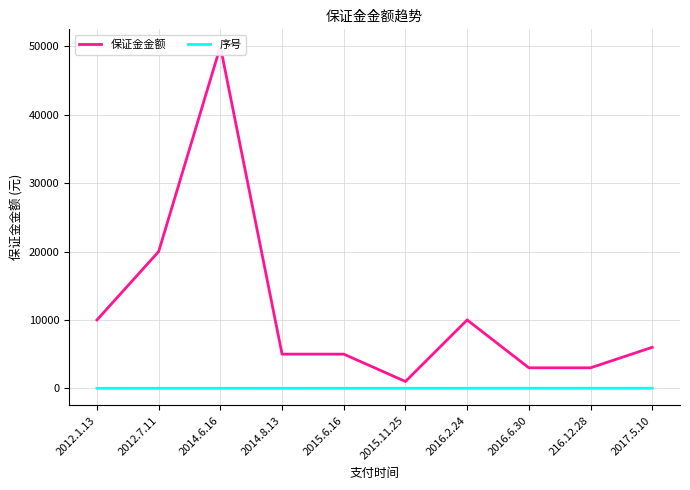

Reading left to right, transcribe all the data shown in this chart.

保证金金额: 2012.1.13=10000	2012.7.11=20000	2014.6.16=50000	2014.8.13=5000	2015.6.16=5000	2015.11.25=1000	2016.2.24=10000	2016.6.30=3000	216.12.28=3000	2017.5.10=6000
序号: 2012.1.13=1	2012.7.11=2	2014.6.16=3	2014.8.13=4	2015.6.16=5	2015.11.25=6	2016.2.24=7	2016.6.30=8	216.12.28=10	2017.5.10=11